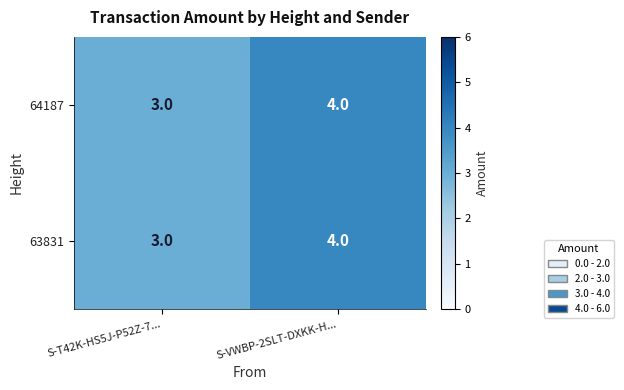

What is the total value across all series at S-T42K-HS5J-P52Z-7...?

6